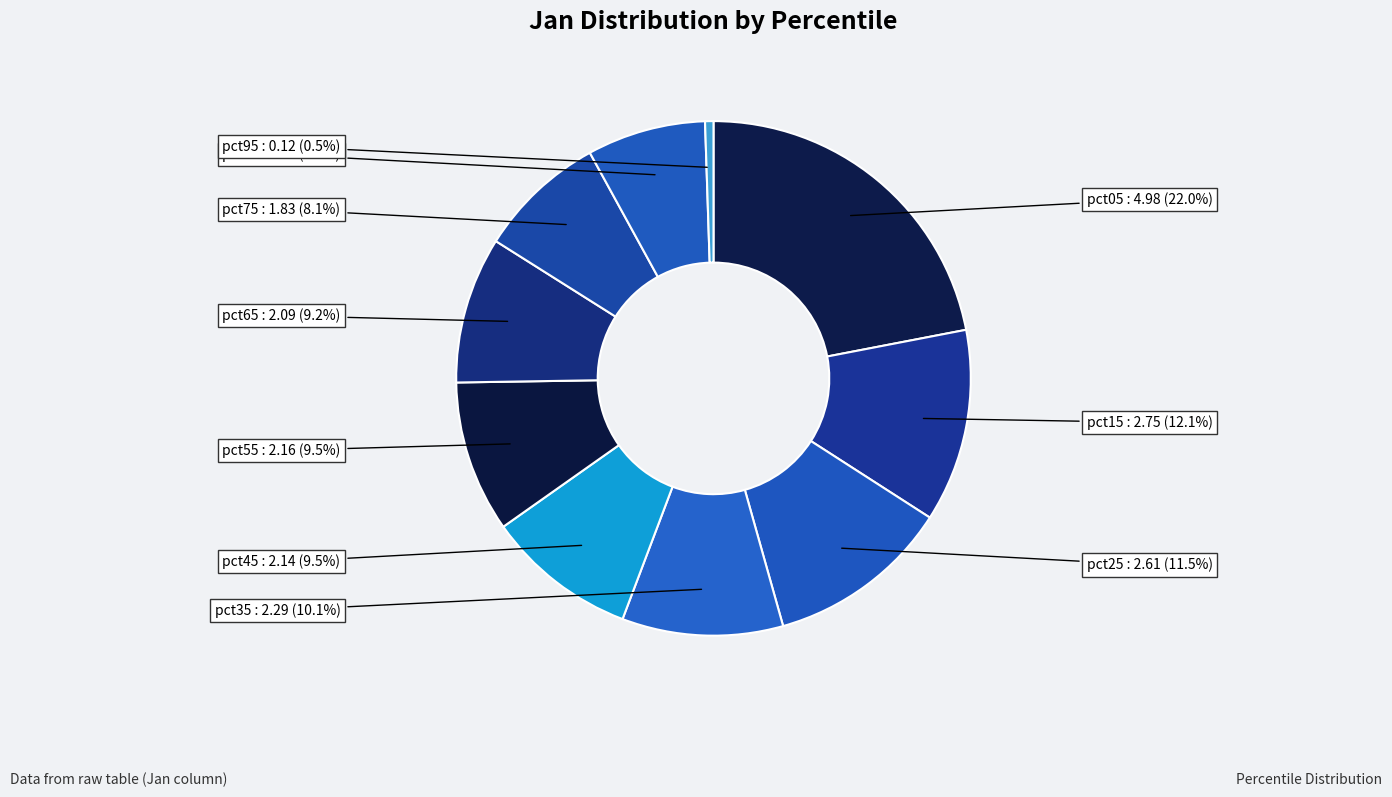

To the nearest percent, what is the combined percentage of pct25 and pct45?

21%